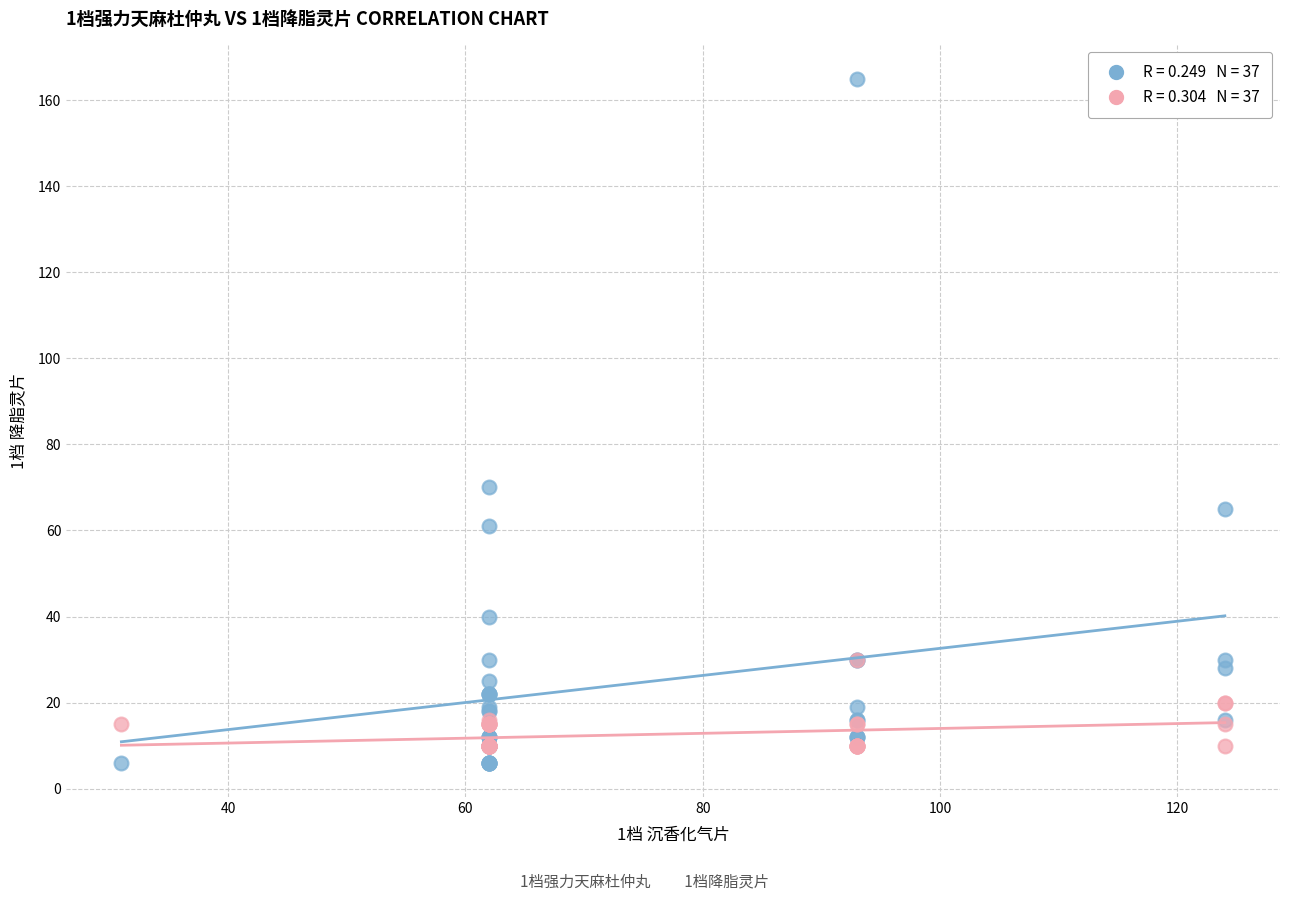

Across all series, what Y value is closest to 85?

70